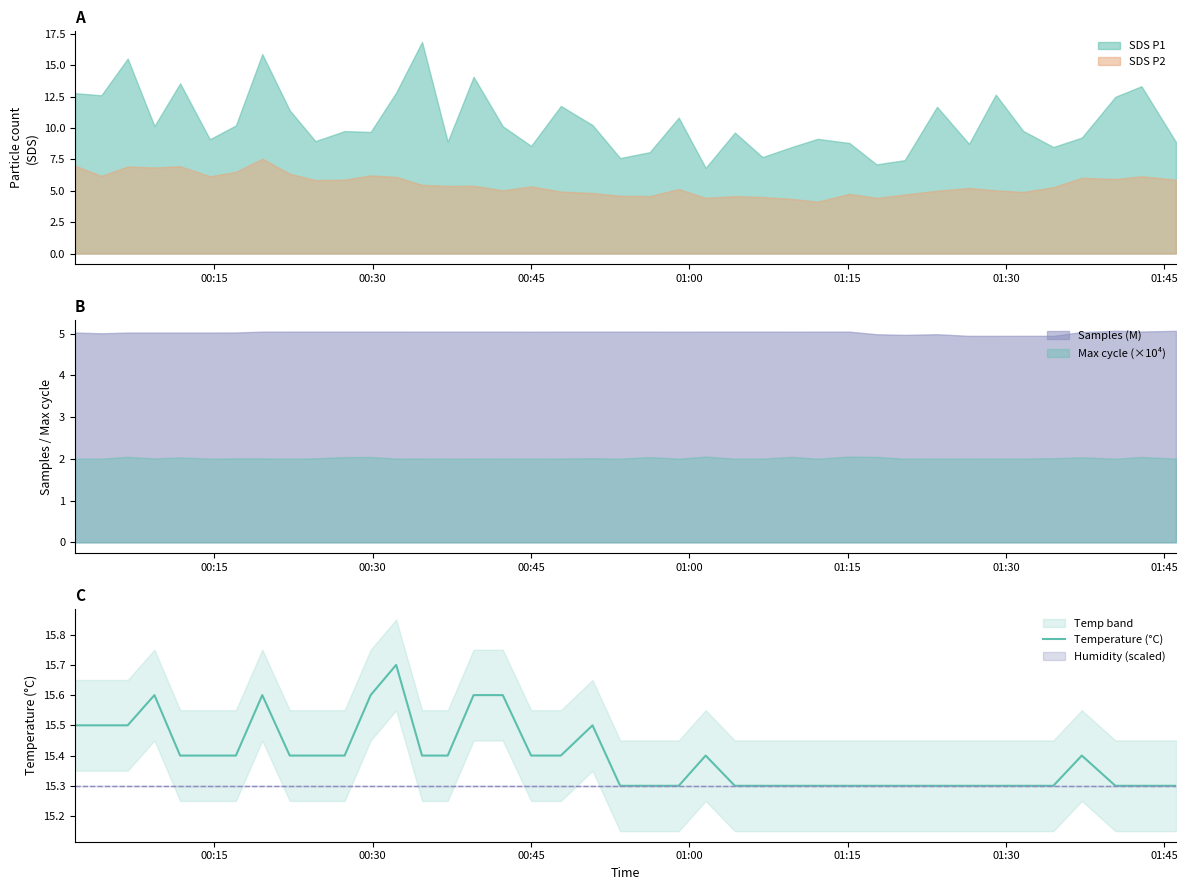

How many lines are shown in the chart?

1